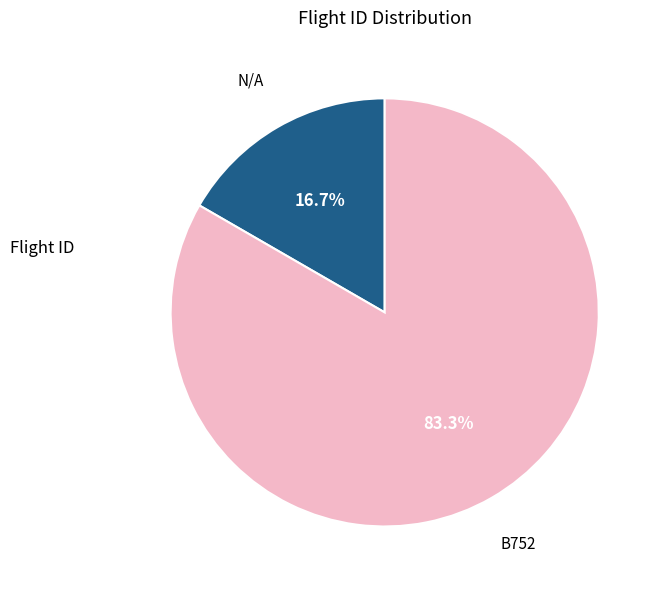

Which has a higher value, B752 or N/A?

B752